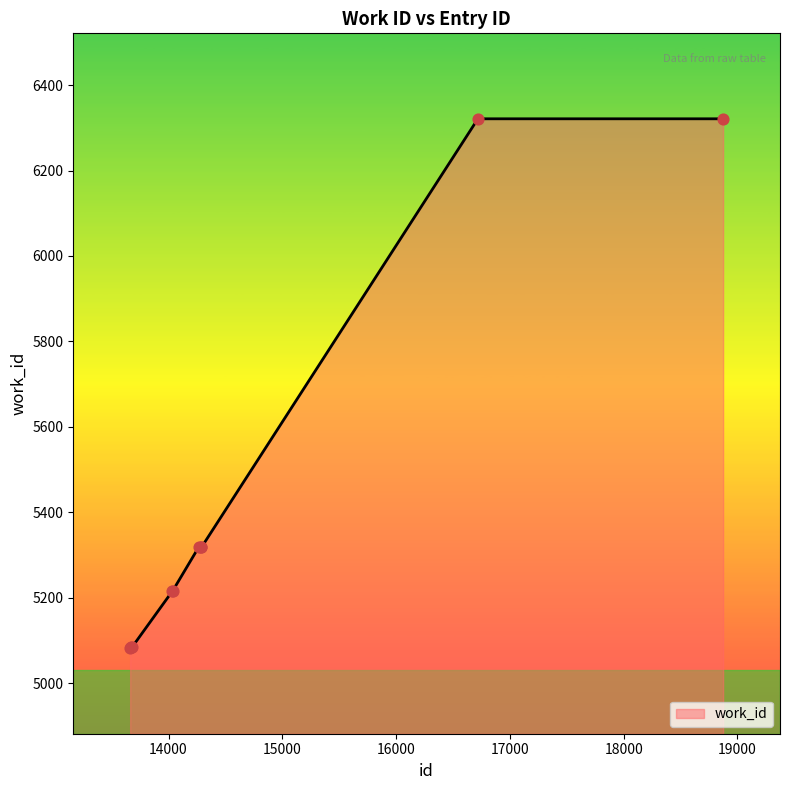

What is the smallest value displayed?

5082